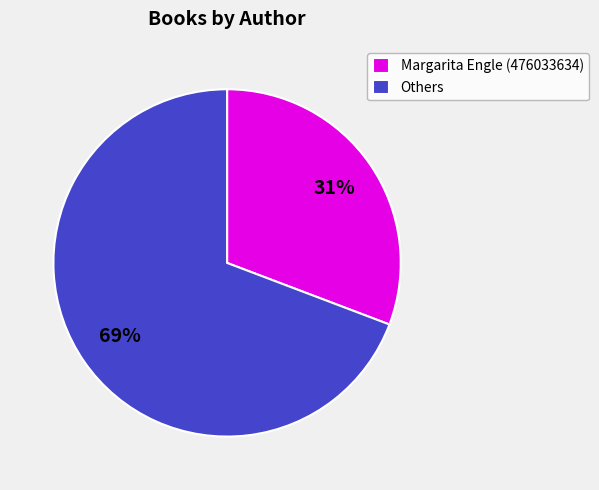

How many slices are in this pie chart?

2